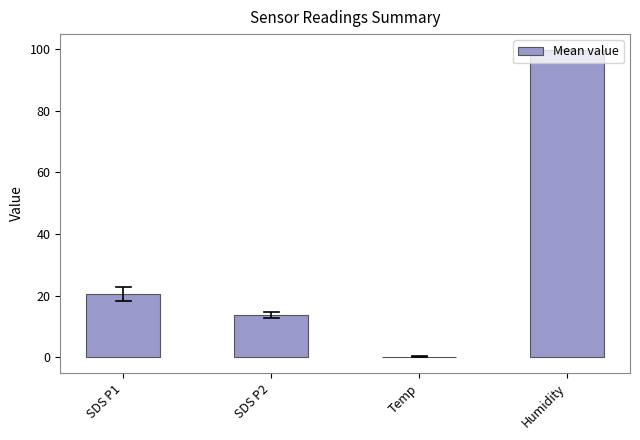

Count the number of values greater than 20.

2